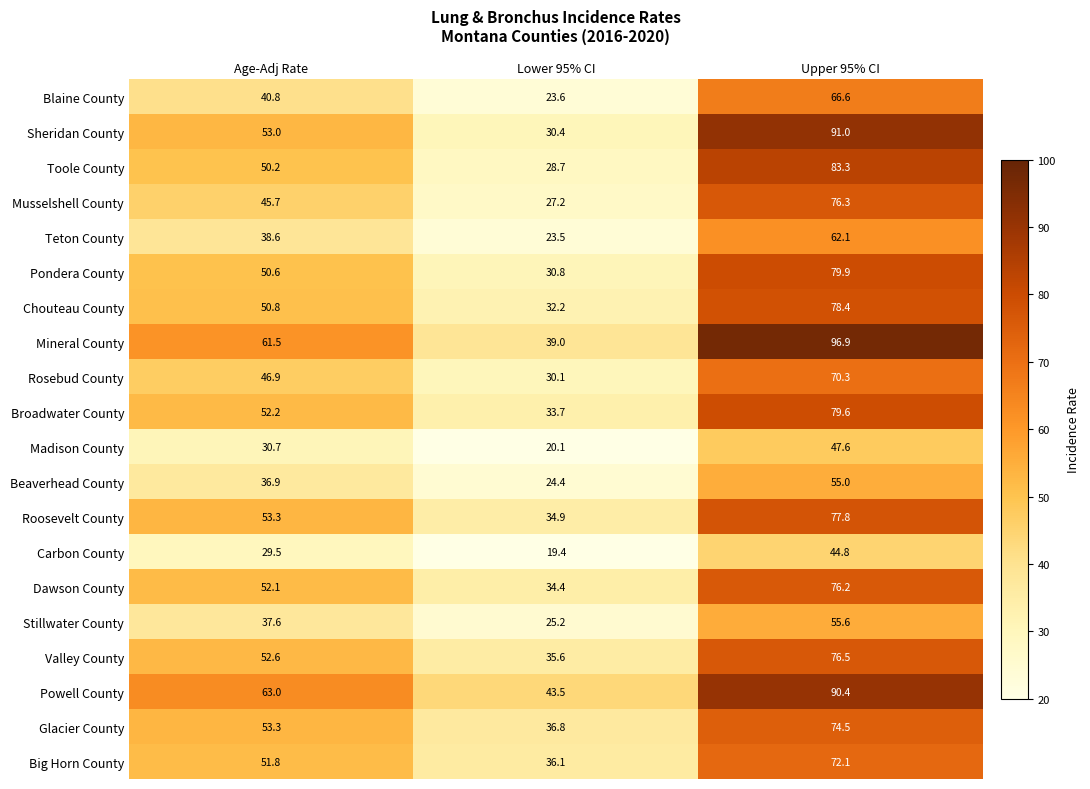

The Beaverhead County series shows 36.2 at Upper 95% CI. True or false?

False